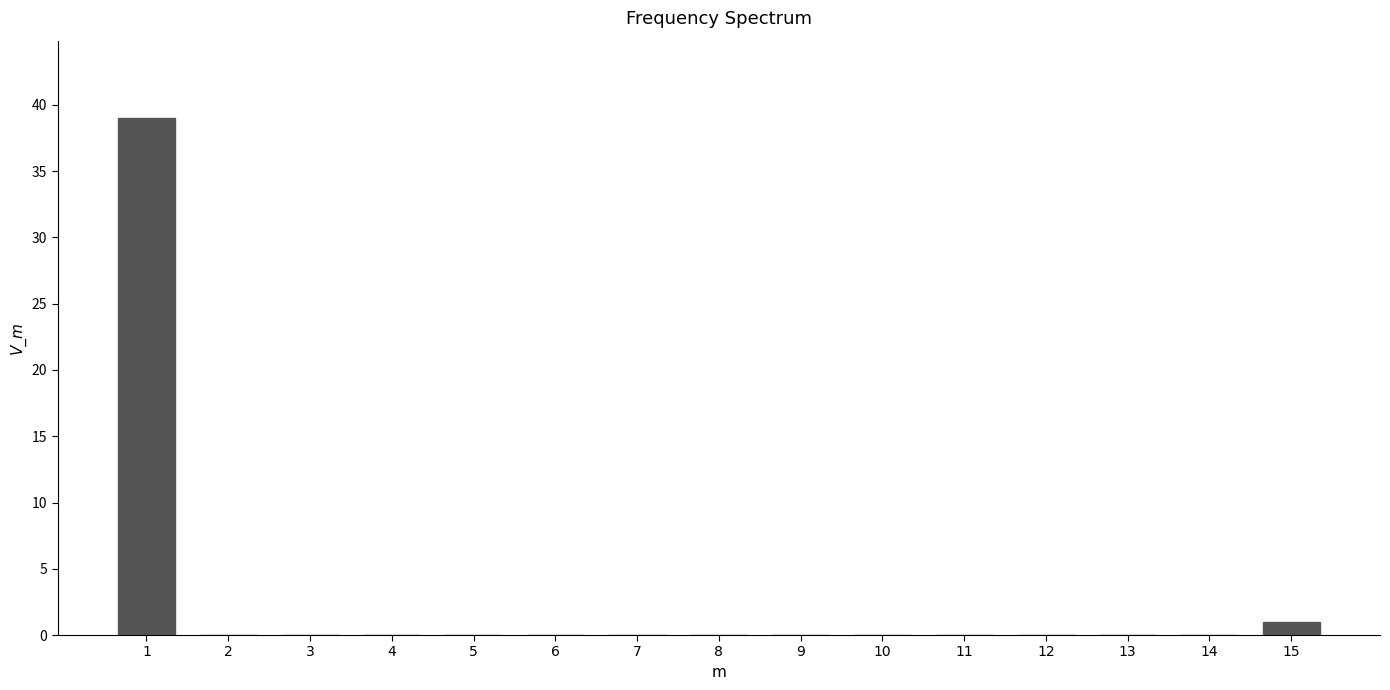

Reading right to left, transcribe all the data shown in this chart.

15=1	14=0	13=0	12=0	11=0	10=0	9=0	8=0	7=0	6=0	5=0	4=0	3=0	2=0	1=39